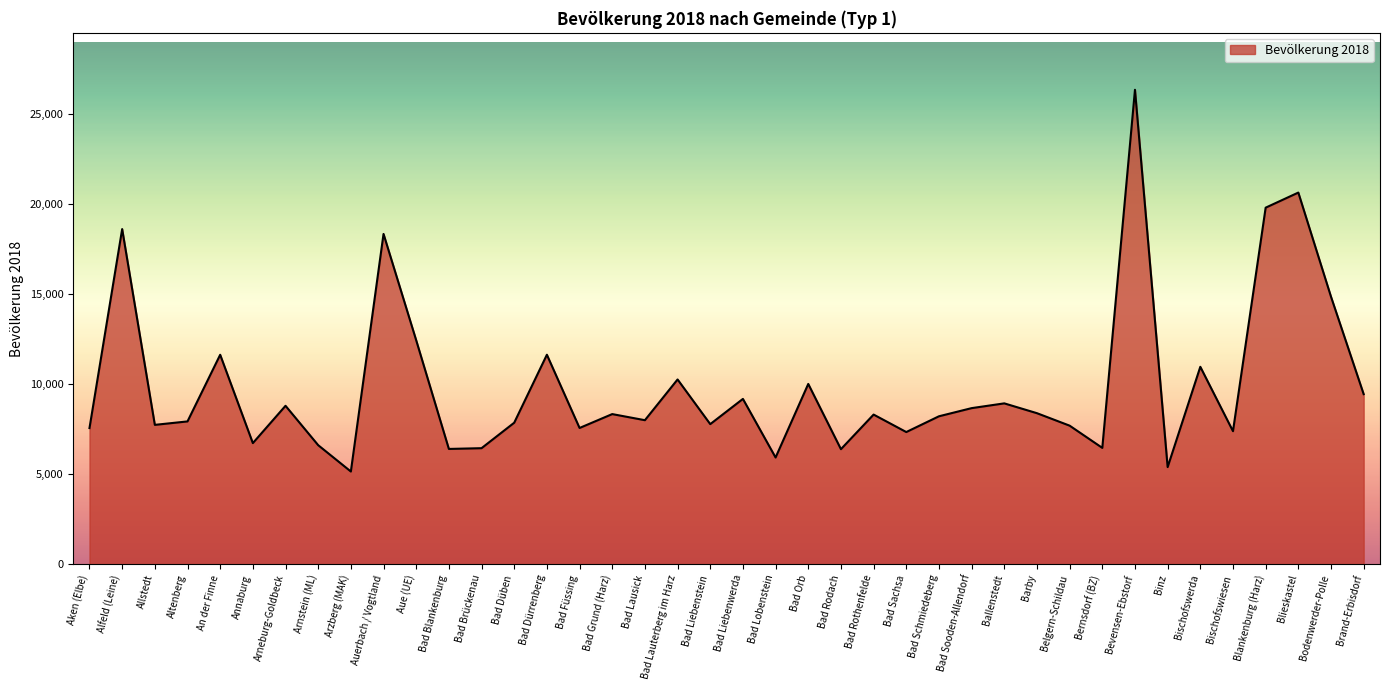

Does the chart have visible grid lines?

No